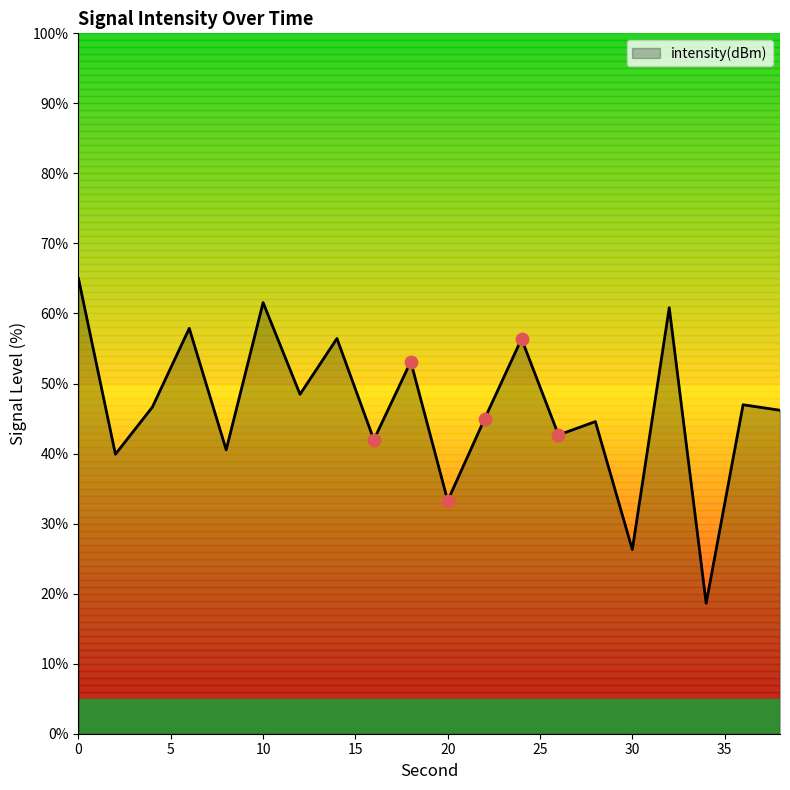

What is the minimum value shown in the chart?

18.6